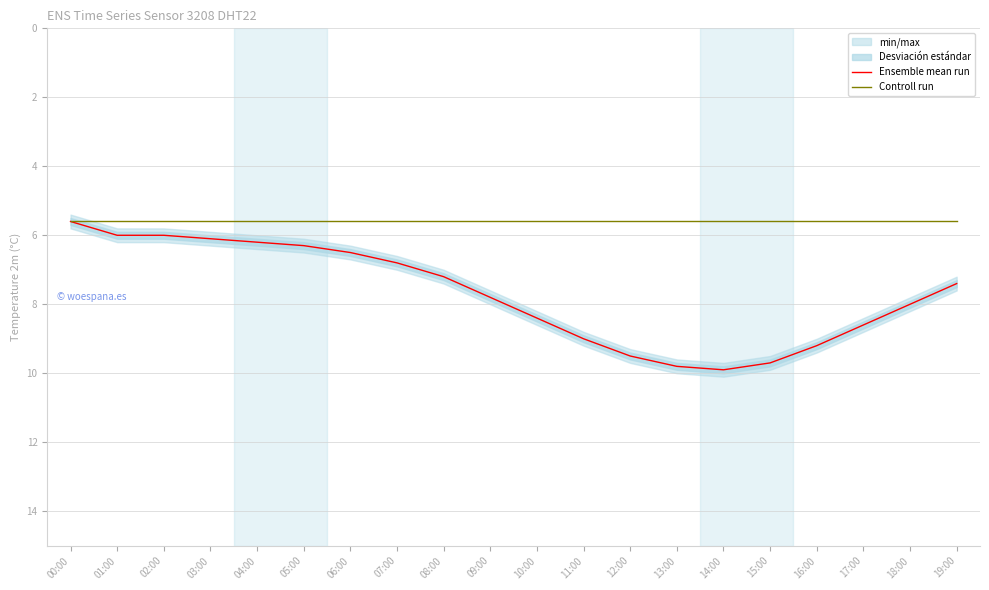

The value of Ensemble mean run at 01:00 is 6.0. True or false?

True